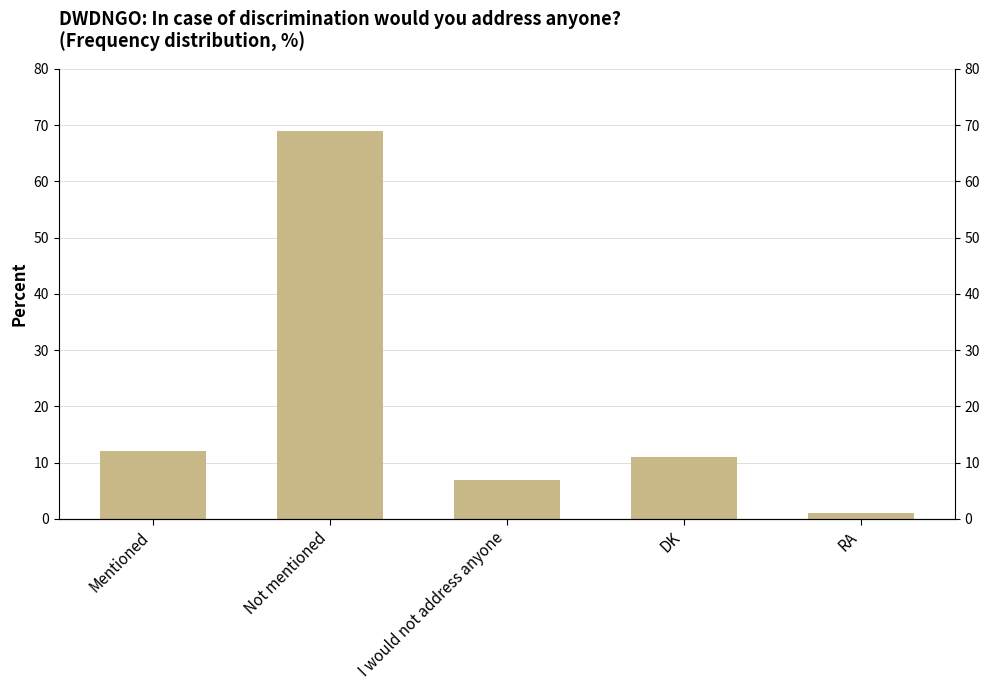

How many data points are above 11?

2